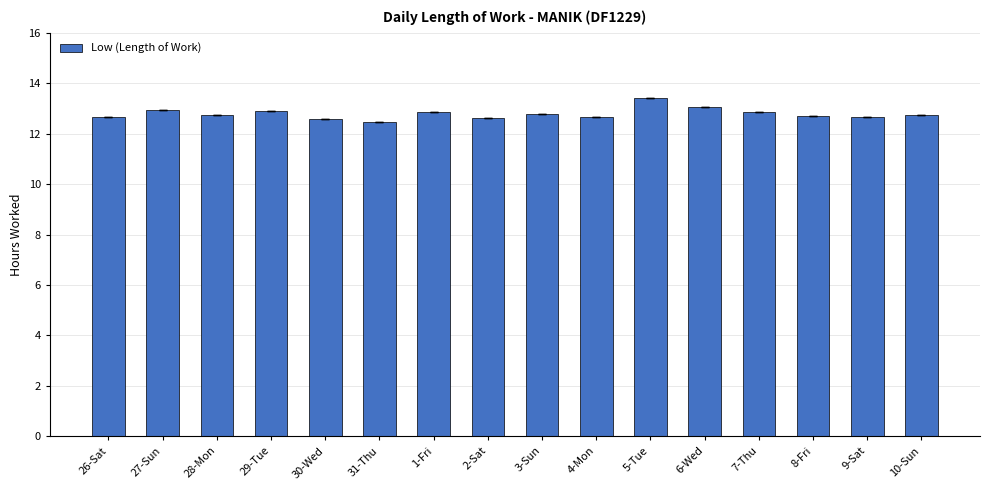

The chart shows a value of 16.6 at 4-Mon. True or false?

False